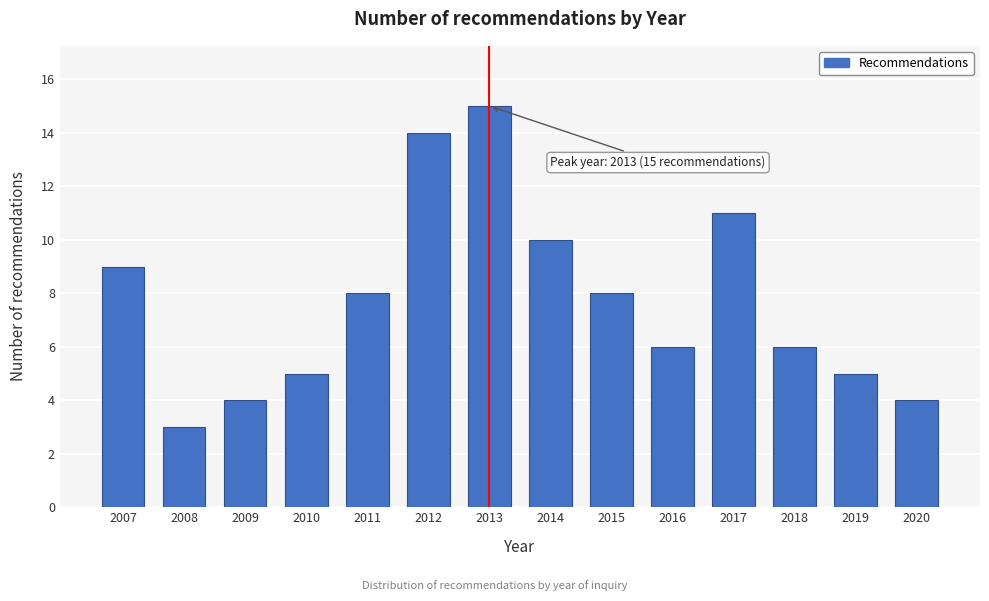

Reading left to right, what are all the values shown in this chart?

2007=9	2008=3	2009=4	2010=5	2011=8	2012=14	2013=15	2014=10	2015=8	2016=6	2017=11	2018=6	2019=5	2020=4